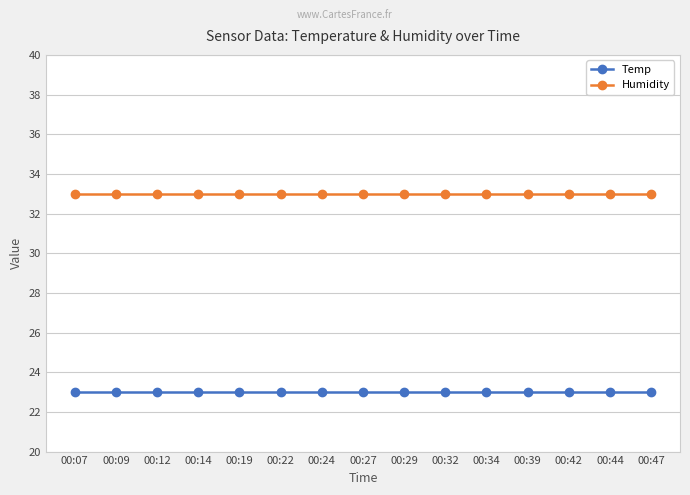

Count the number of data series in this chart.

2